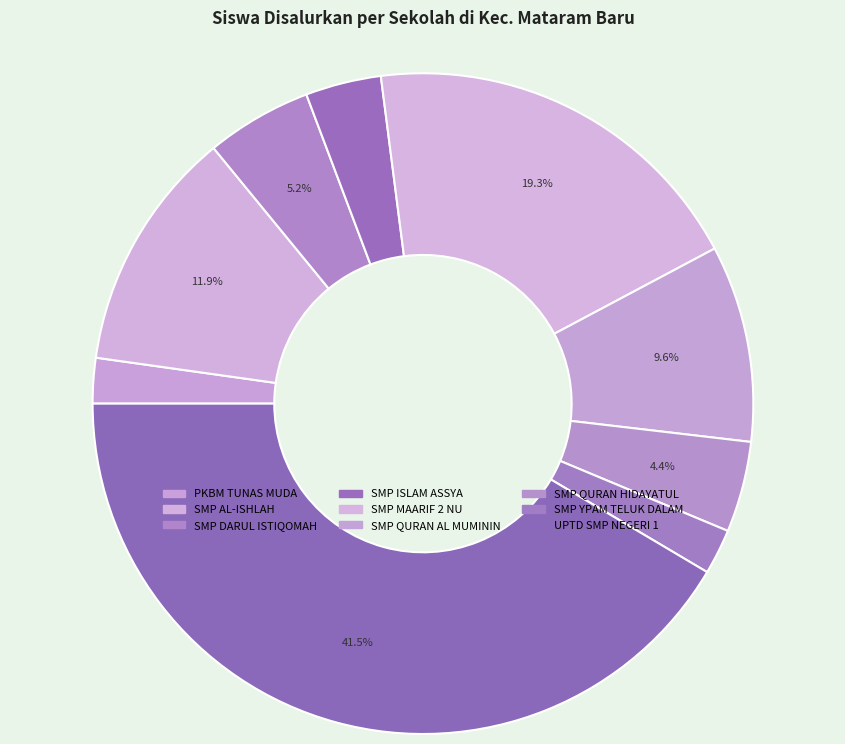

Does any single category account for the majority?

No